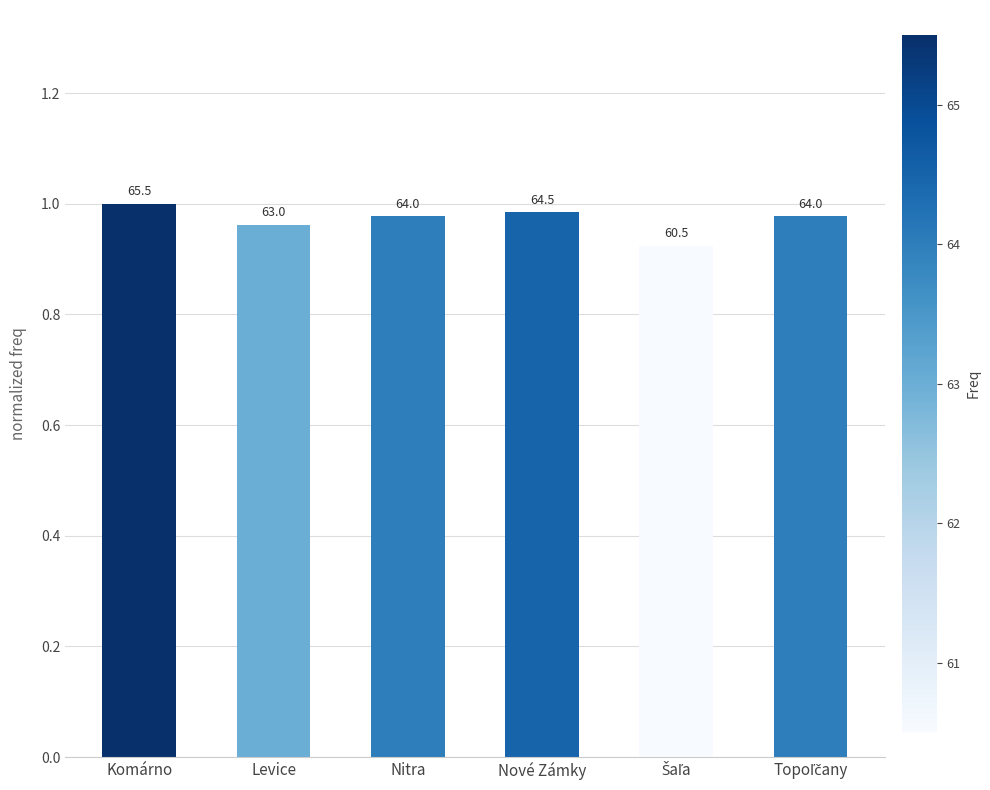

What is the difference between the maximum and minimum values?

0.1